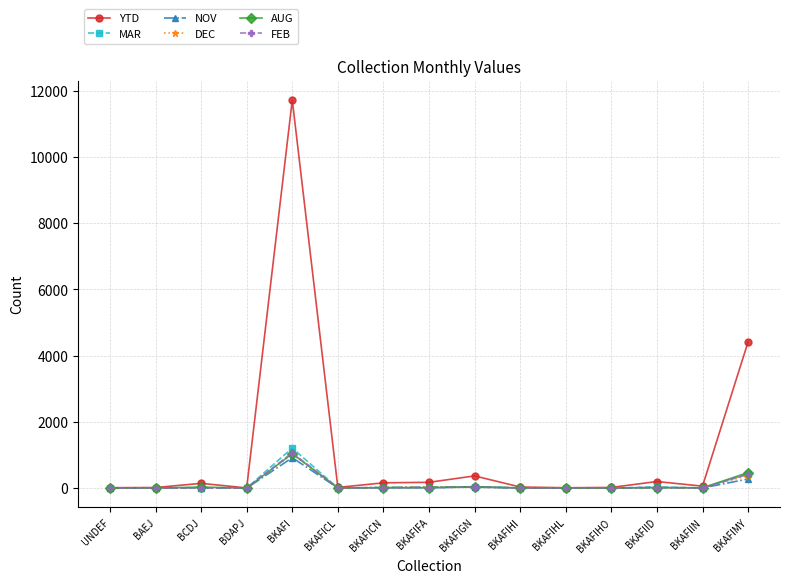

At which label does AUG first exceed 8?

BCDJ